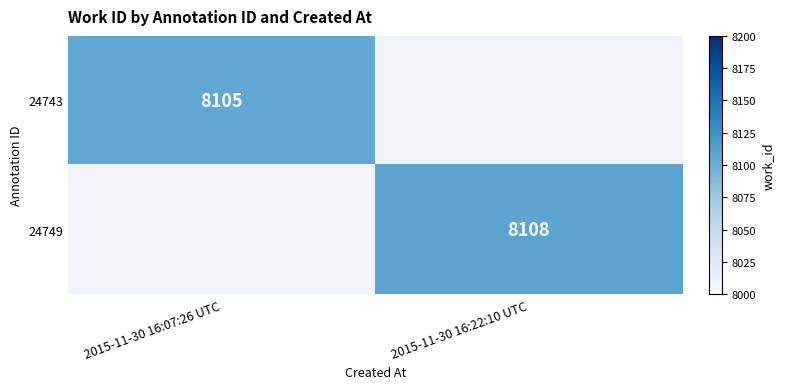

Is the value of 24749 at 2015-11-30 16:22:10 UTC greater than the value of 24743 at 2015-11-30 16:07:26 UTC?

Yes